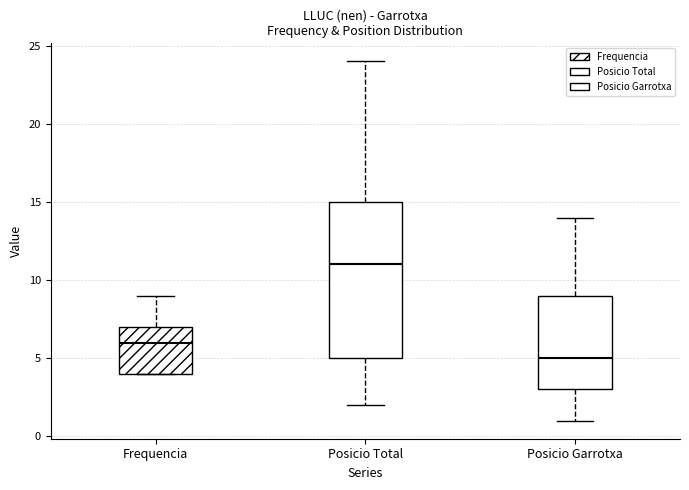

Which box has the highest median line?

Posicio Total